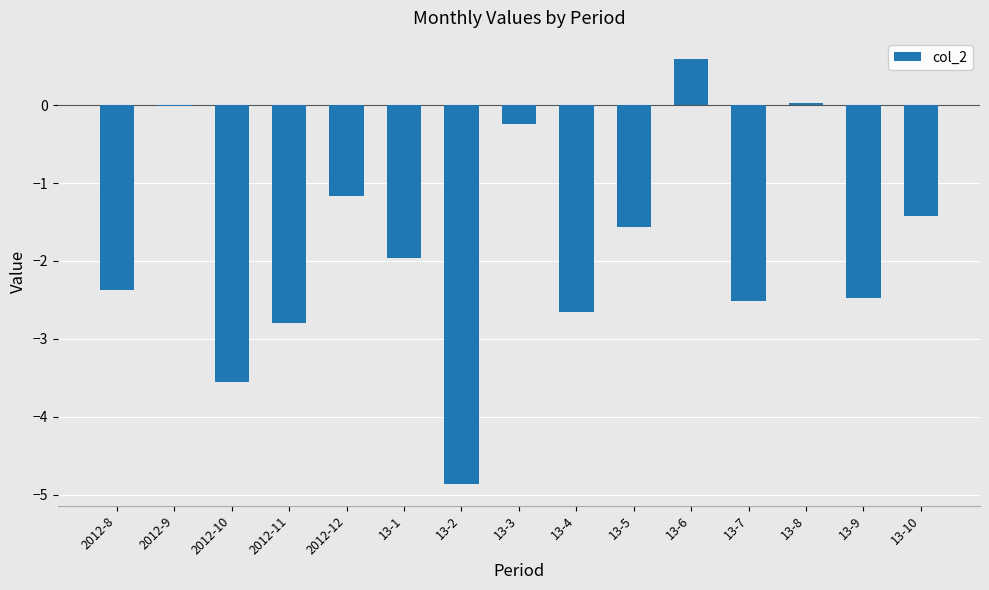

The value at 13-4 is -2.6. True or false?

True